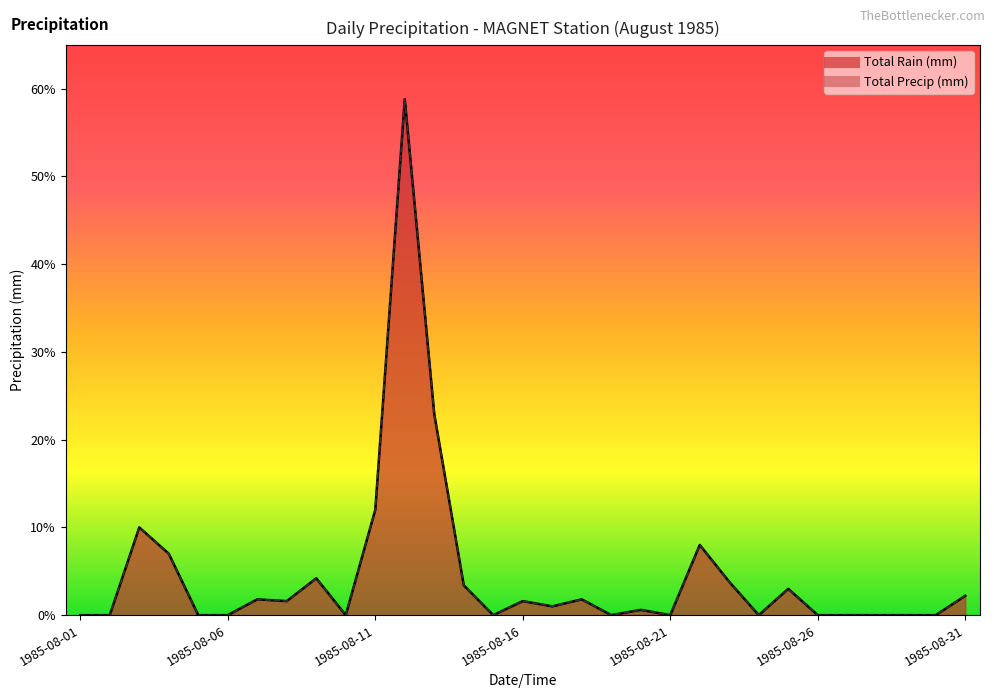

What is the value of the Total Rain (mm) point at the 18th from the left?

1.8